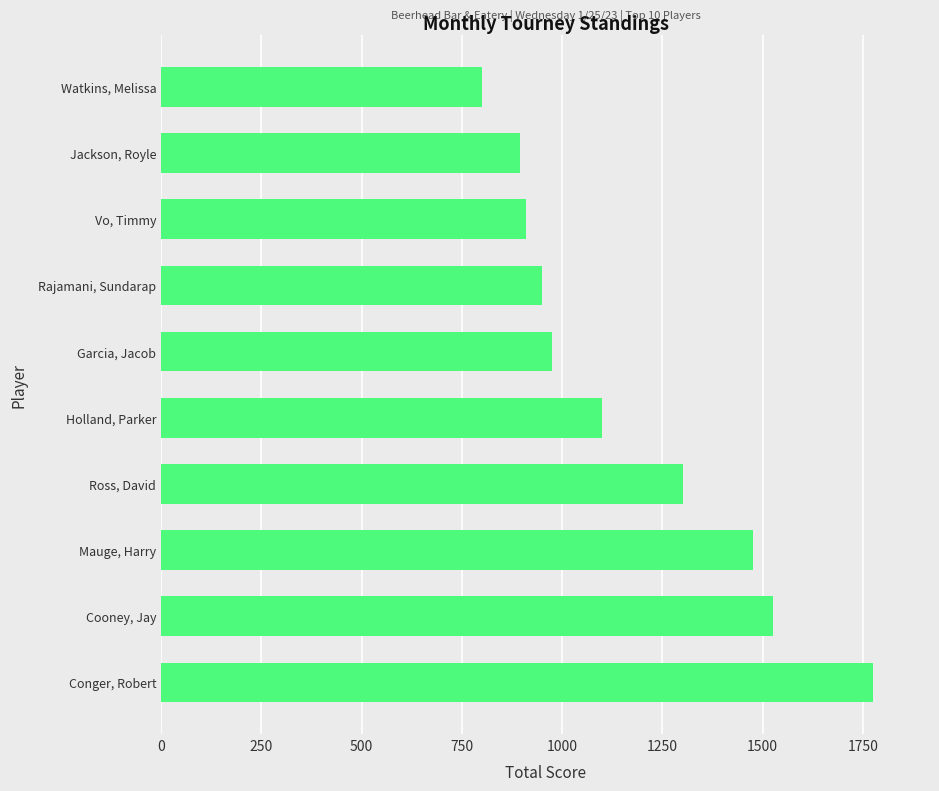

How many data points are less than 1100?

5